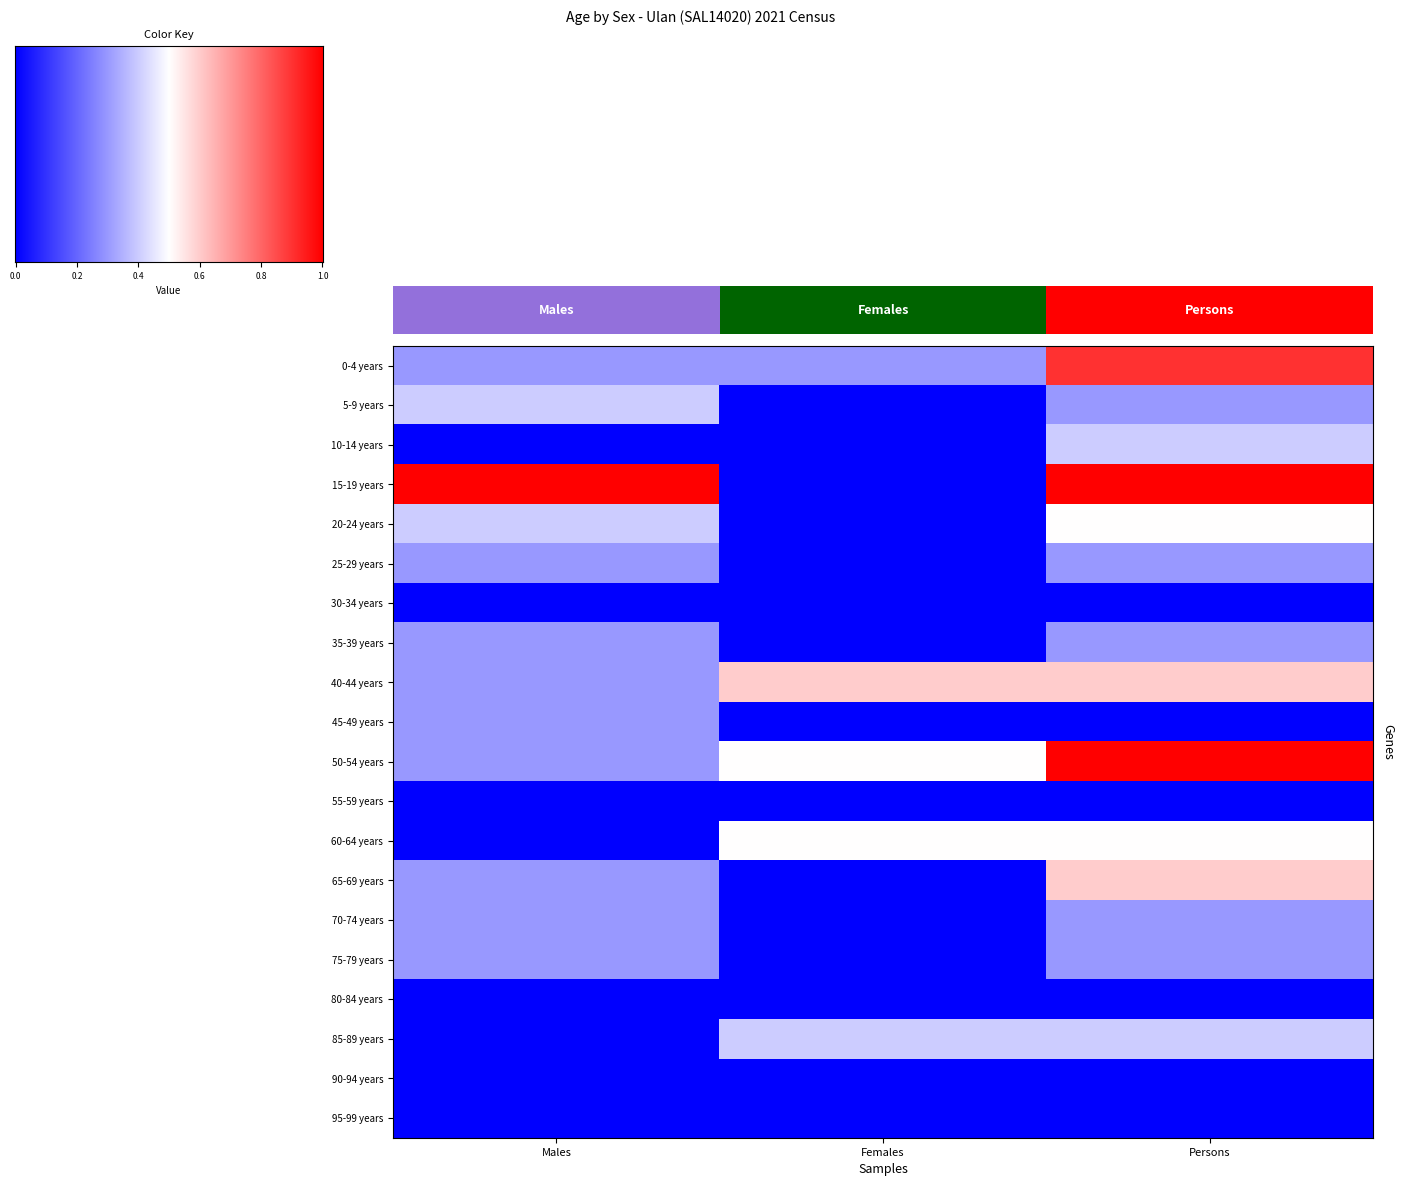

Reading left to right, what are all the values shown in this chart?

0-4 years: Males=0.3	Females=0.3	Persons=0.9
5-9 years: Males=0.4	Females=0.0	Persons=0.3
10-14 years: Males=0.0	Females=0.0	Persons=0.4
15-19 years: Males=1.0	Females=0.0	Persons=1.0
20-24 years: Males=0.4	Females=0.0	Persons=0.5
25-29 years: Males=0.3	Females=0.0	Persons=0.3
30-34 years: Males=0.0	Females=0.0	Persons=0.0
35-39 years: Males=0.3	Females=0.0	Persons=0.3
40-44 years: Males=0.3	Females=0.6	Persons=0.6
45-49 years: Males=0.3	Females=0.0	Persons=0.0
50-54 years: Males=0.3	Females=0.5	Persons=1.0
55-59 years: Males=0.0	Females=0.0	Persons=0.0
60-64 years: Males=0.0	Females=0.5	Persons=0.5
65-69 years: Males=0.3	Females=0.0	Persons=0.6
70-74 years: Males=0.3	Females=0.0	Persons=0.3
75-79 years: Males=0.3	Females=0.0	Persons=0.3
80-84 years: Males=0.0	Females=0.0	Persons=0.0
85-89 years: Males=0.0	Females=0.4	Persons=0.4
90-94 years: Males=0.0	Females=0.0	Persons=0.0
95-99 years: Males=0.0	Females=0.0	Persons=0.0